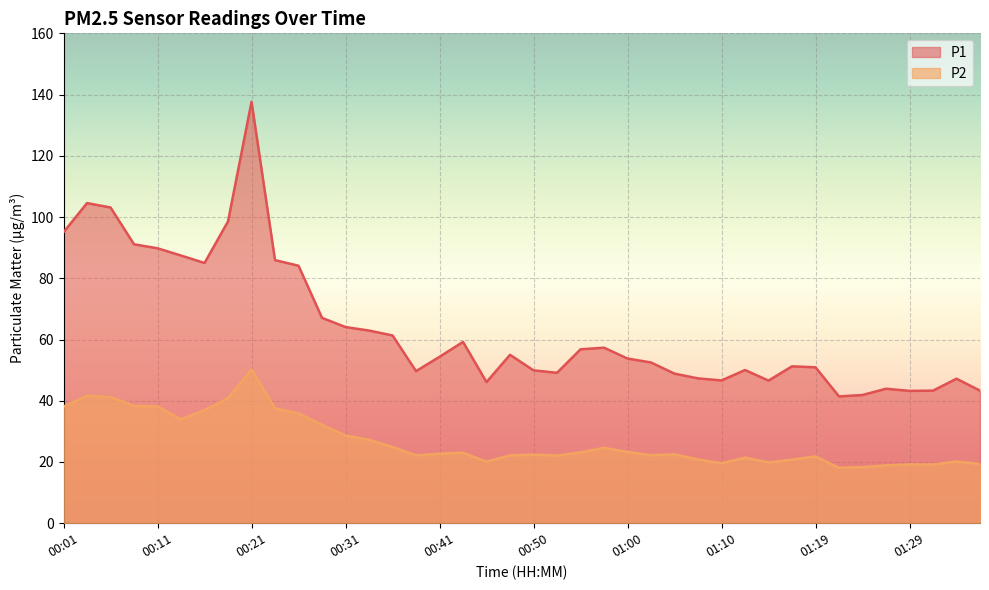

Which series has the largest total across all categories?

P1